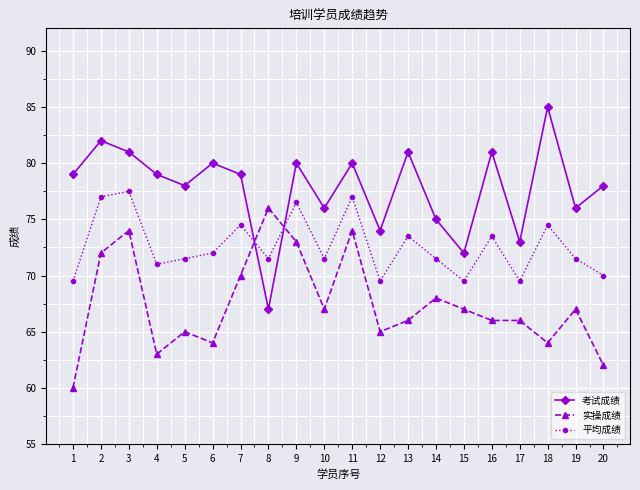

What is the value of the 实操成绩 point at the 14th from the left?

68.0